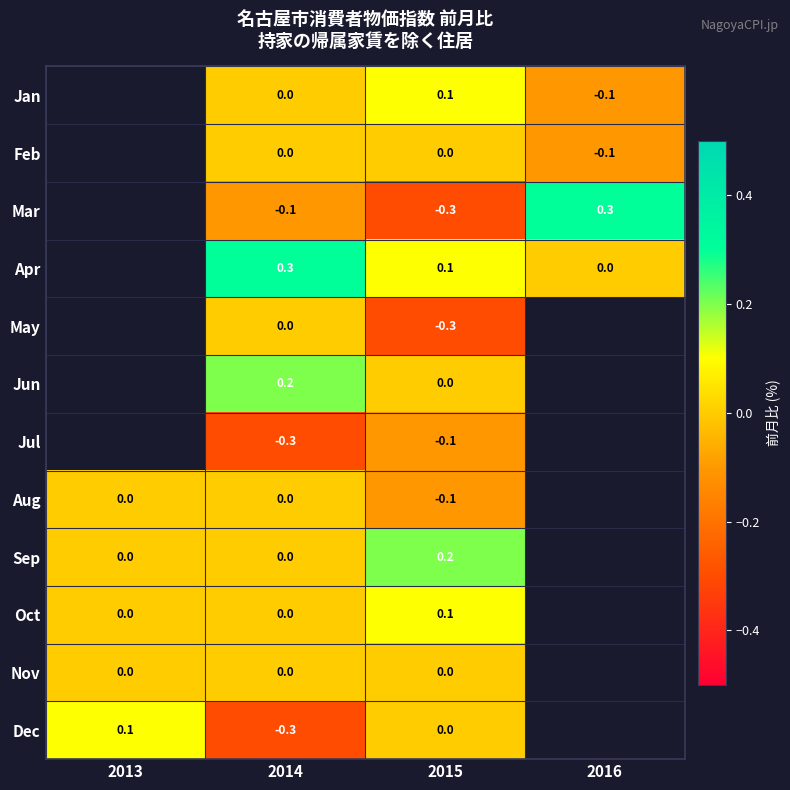

Is the value of Mar at 2014 greater than the value of Aug at 2013?

No